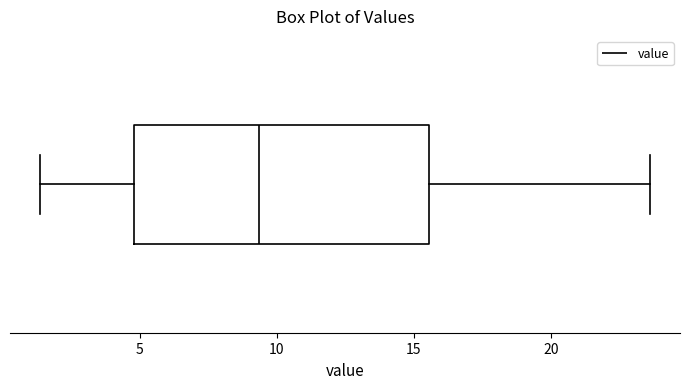

Read this box plot against the x-axis: the position of the median line, the range covered by the box, and the ends of both whiskers. The values are not printed on the chart, so give them approximately, as read against the axis.

median 9.5, box 5.0 to 15.5, whiskers 1.5 to 23.5